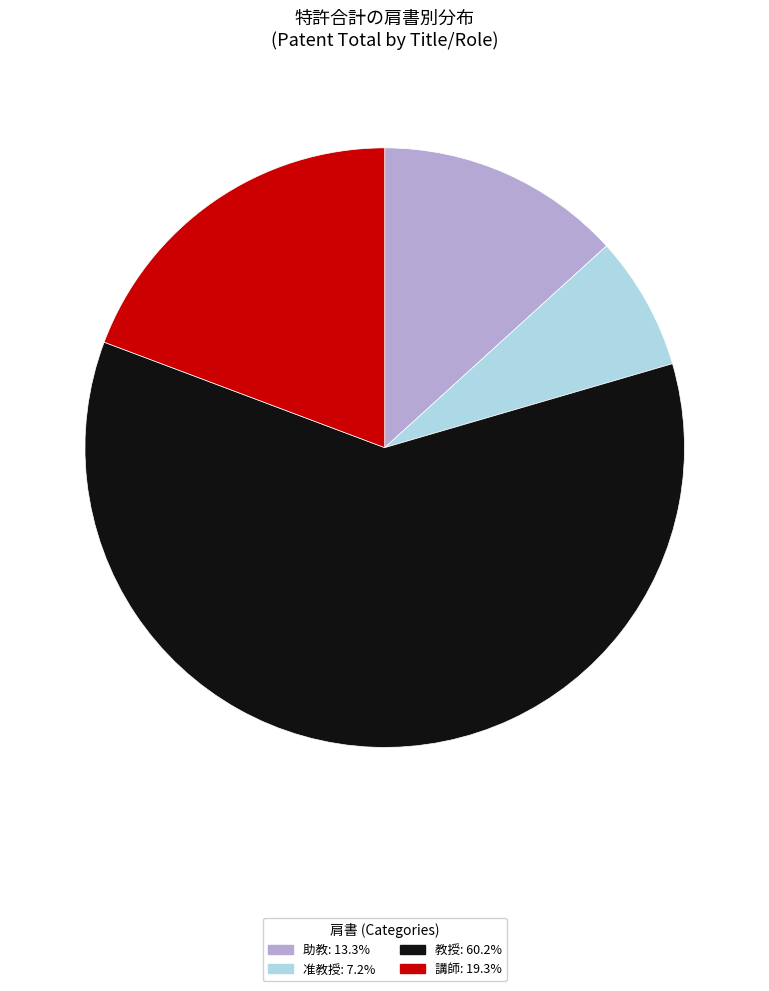

Do 准教授: 7.2% and 教授: 60.2% together represent more than half of the pie?

Yes